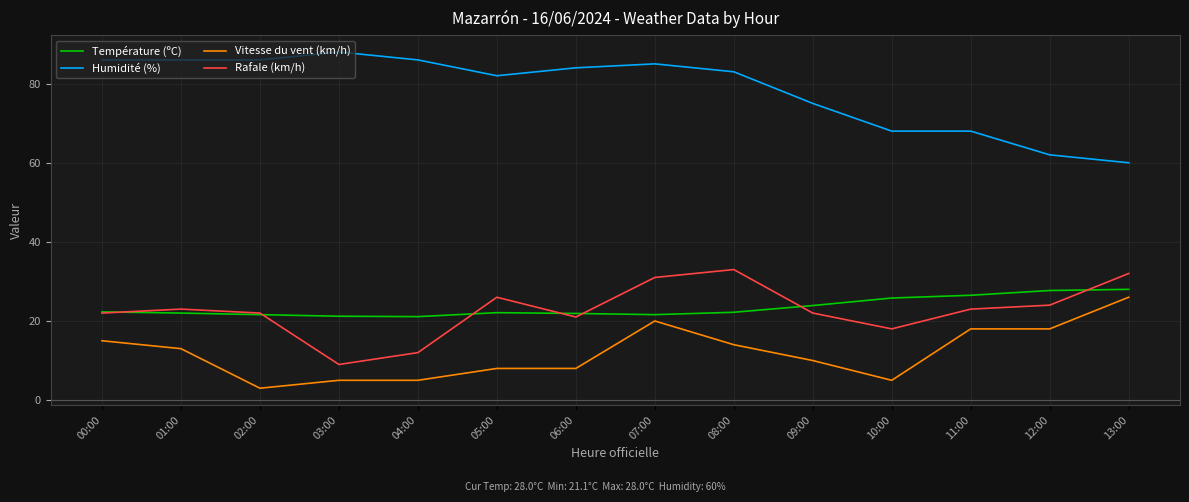

What is the spread (max minus min) of values at 12:00?

44.0